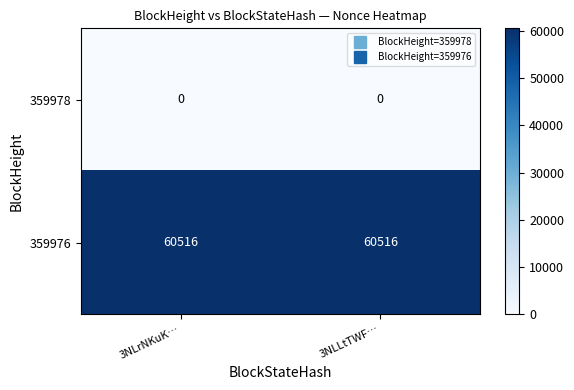

What value does the 359976 series have at 3NLrNKuK…?

60516